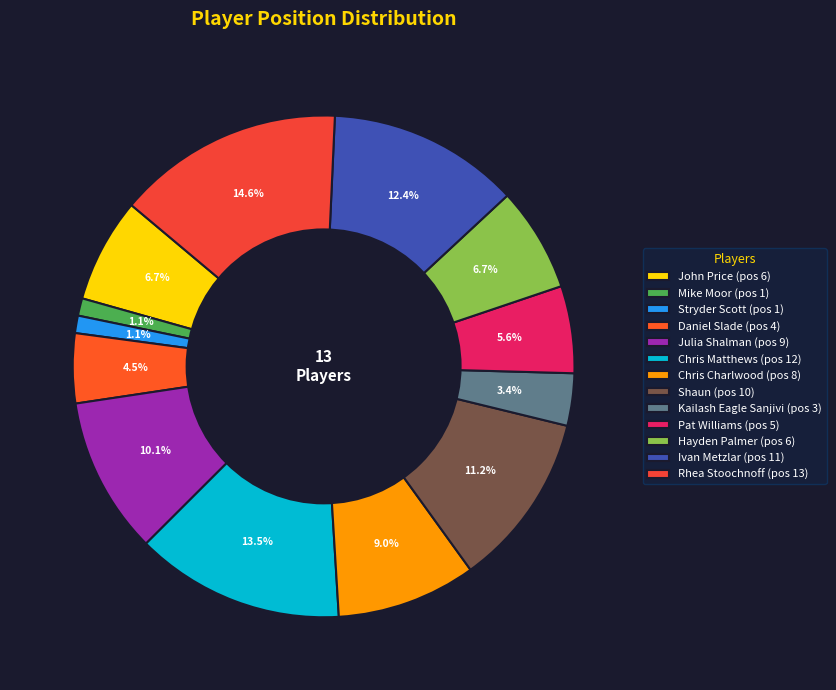

Is it true that Daniel Slade is 4% of the pie?

True